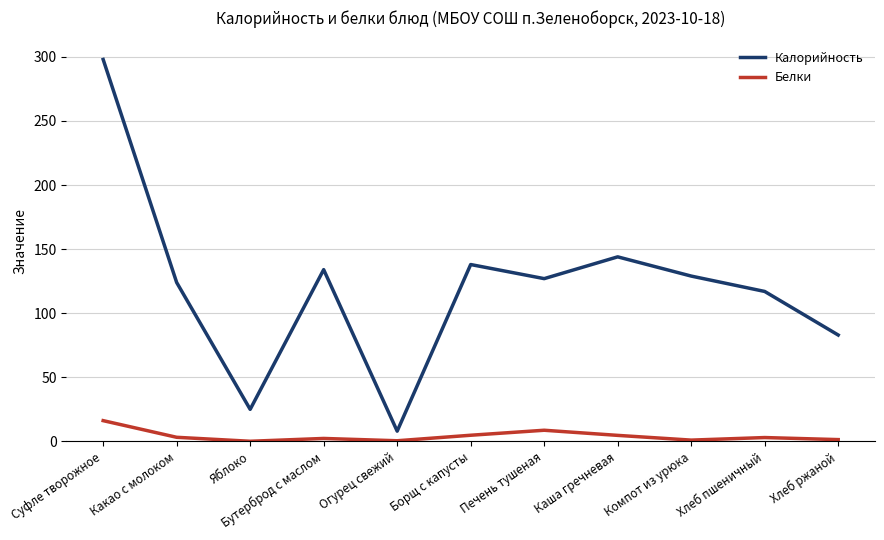

Rank the series at Каша гречневая from highest to lowest value.

Калорийность, Белки